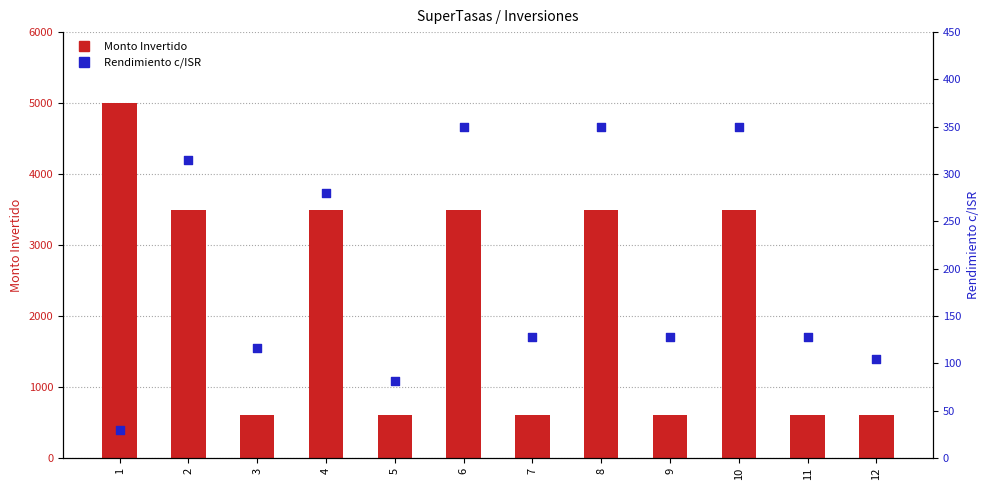

At which category is the sum across all series the highest?

1